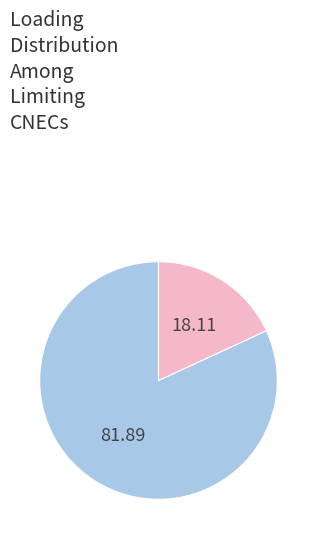

Is there any slice that represents more than half of the pie?

Yes